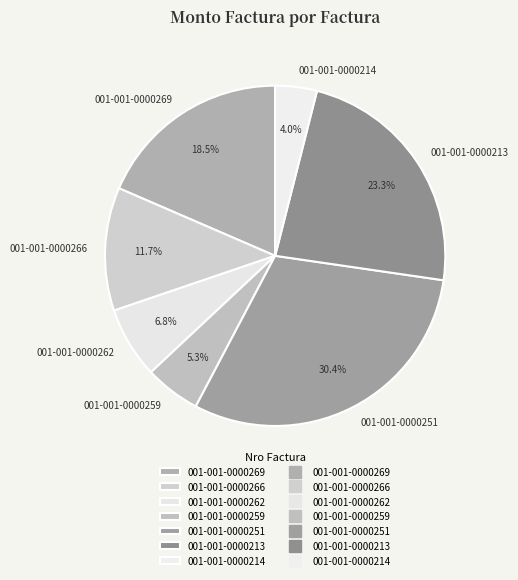

How much of the chart is everything except 001-001-0000259?

94.7%